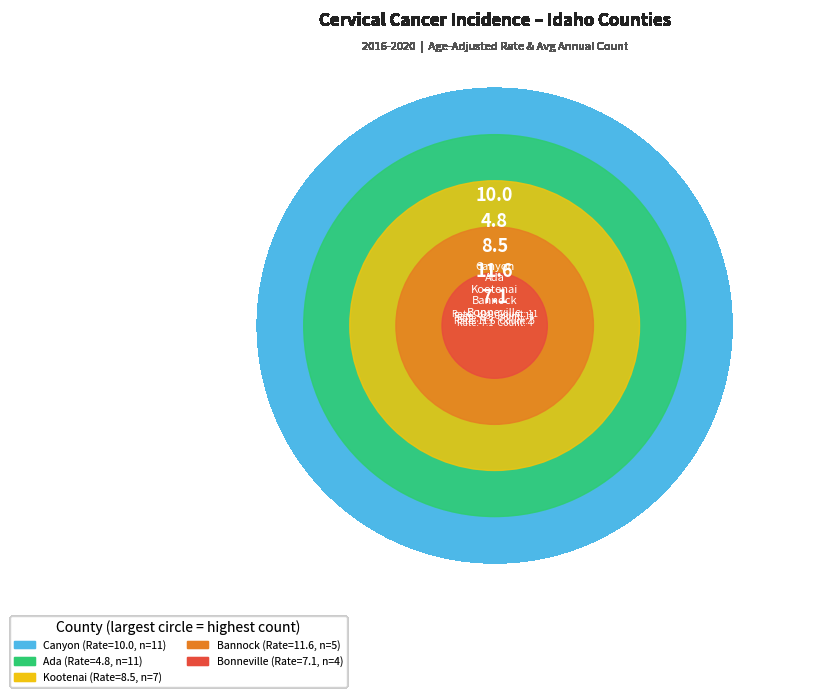

To the nearest percent, what is the average slice percentage?

20%